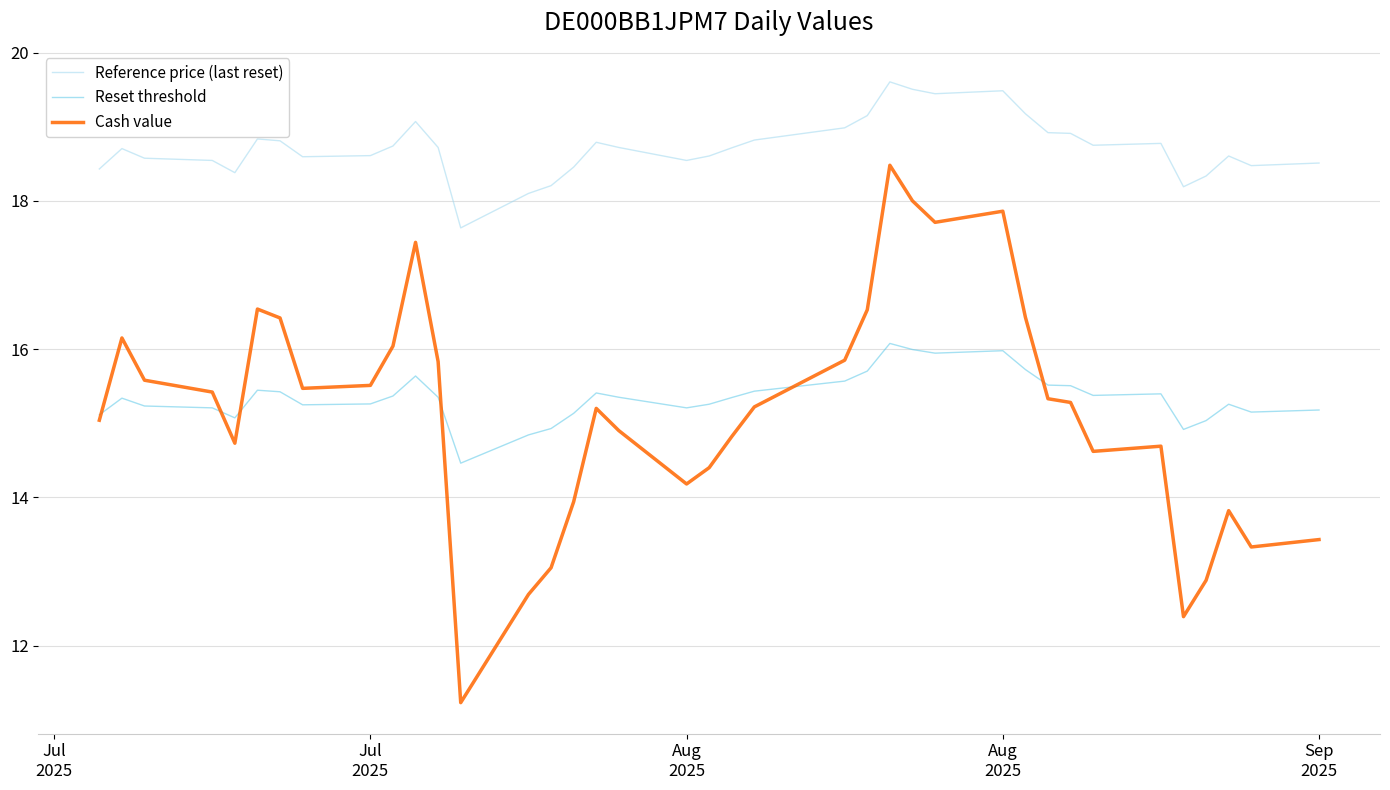

Which series has the largest total across all categories?

Reference price (last reset)